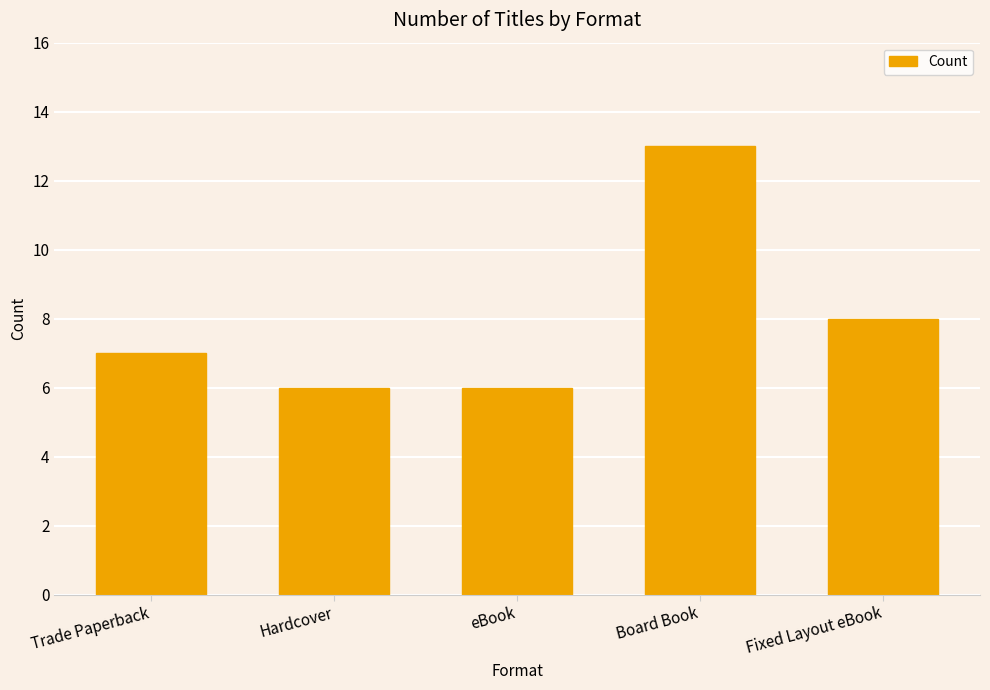

True or false: the data shows 12 at Trade Paperback.

False